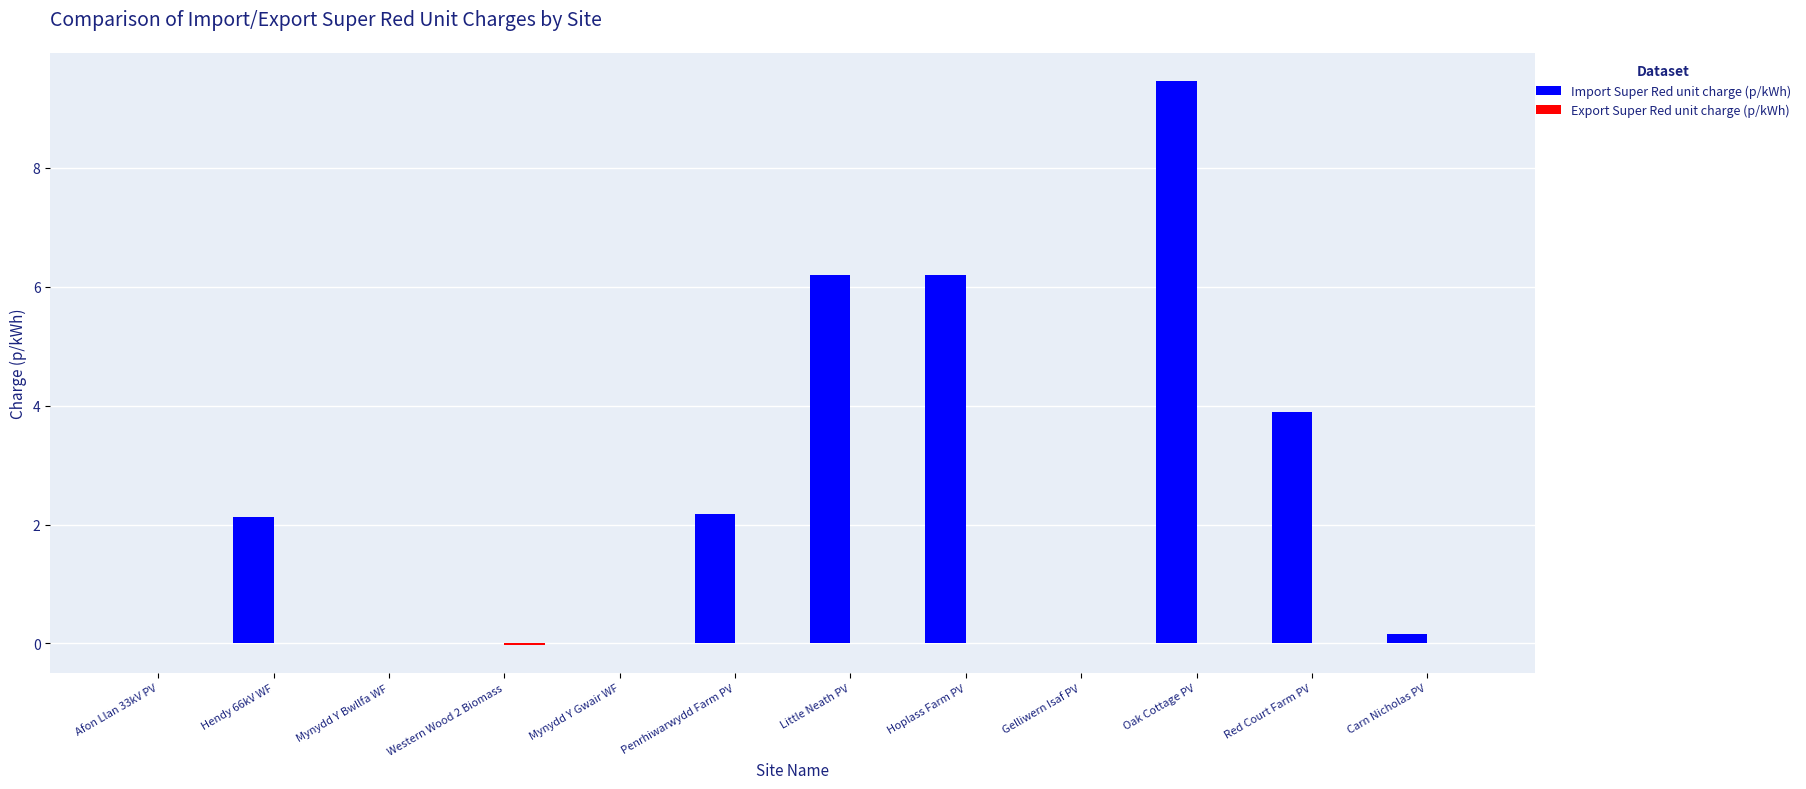

Which series has the largest total across all categories?

Import Super Red unit charge (p/kWh)